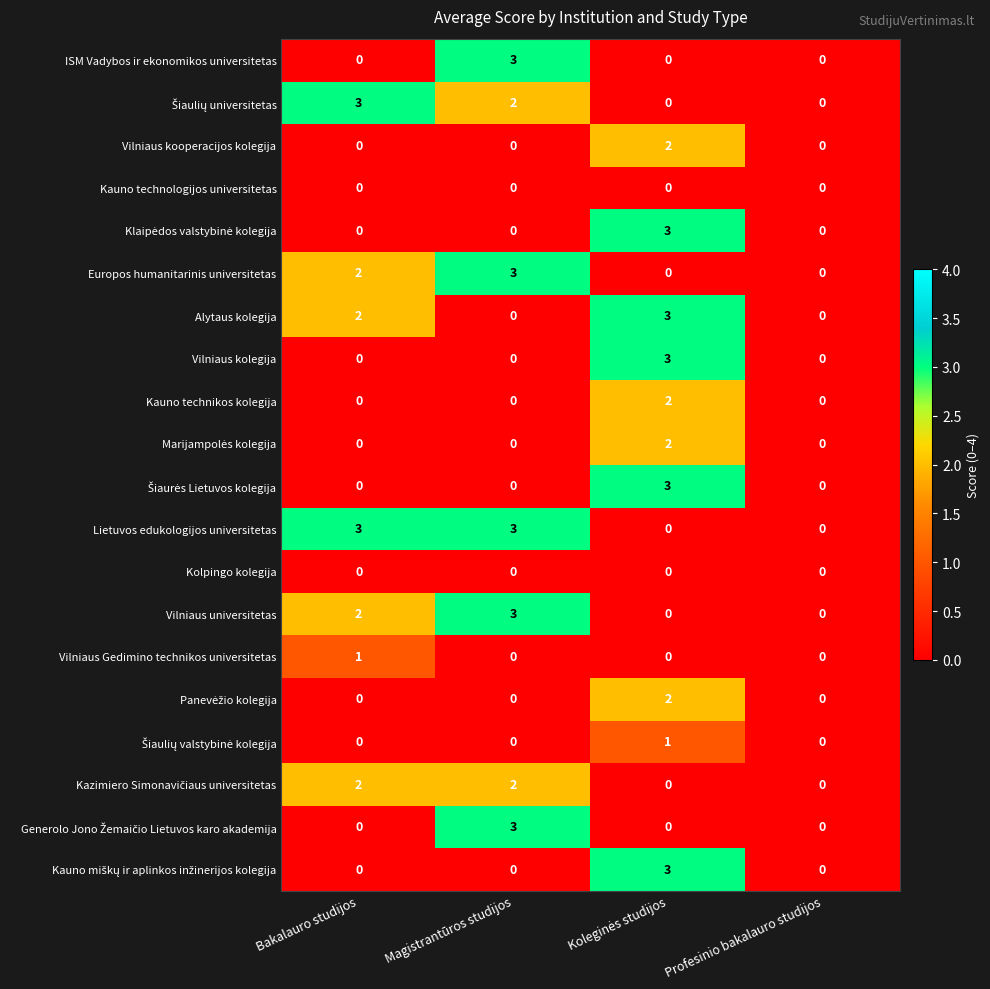

Count the Vilniaus kolegija values in the range 0 to 3.

4